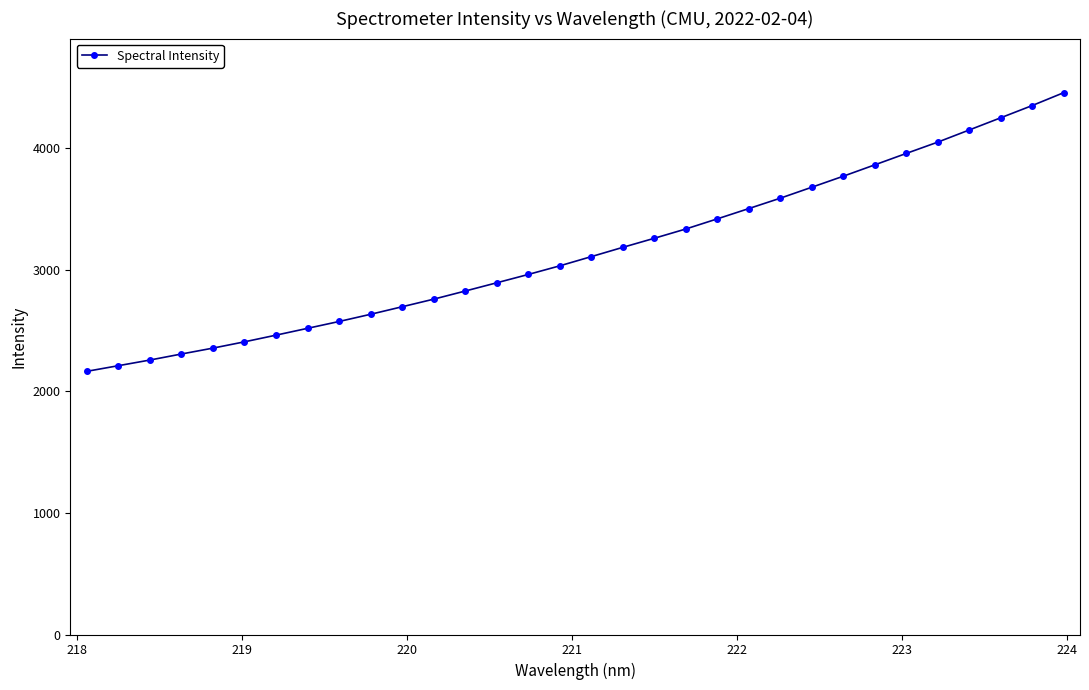

What is the minimum value shown in the chart?

2163.7